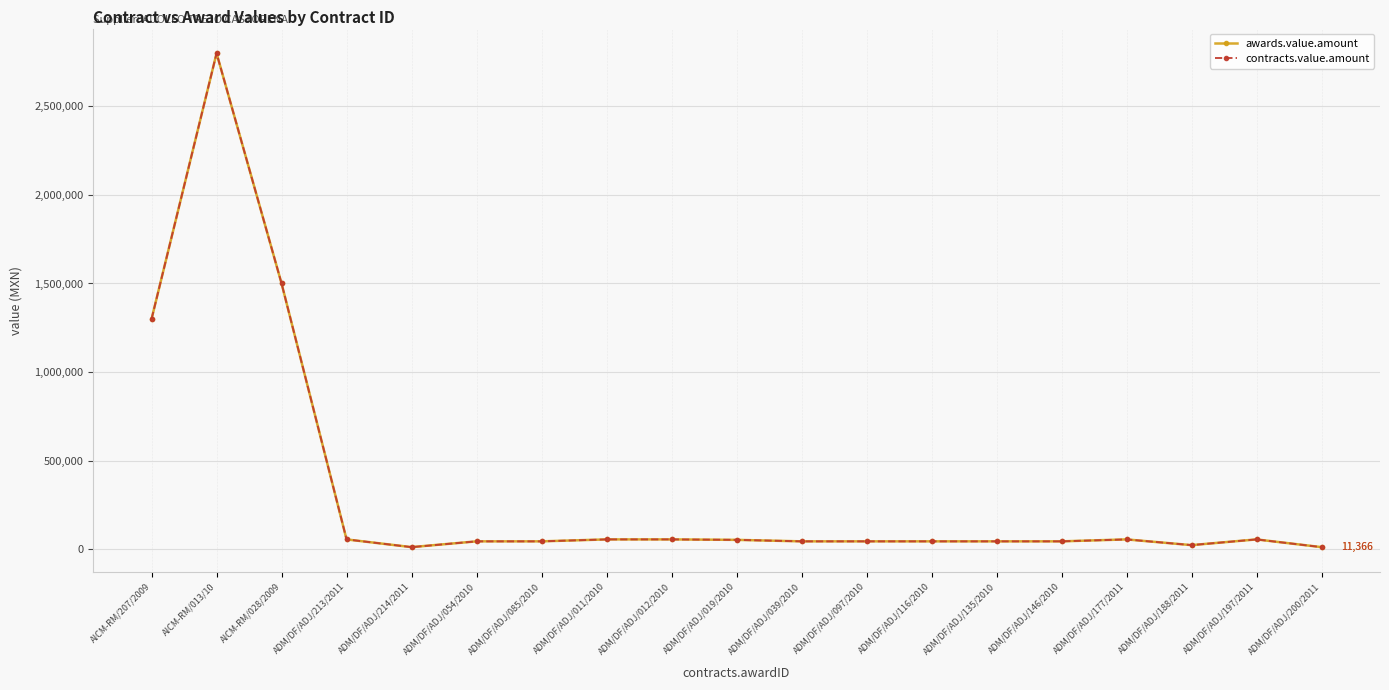

Does the chart have visible grid lines?

Yes